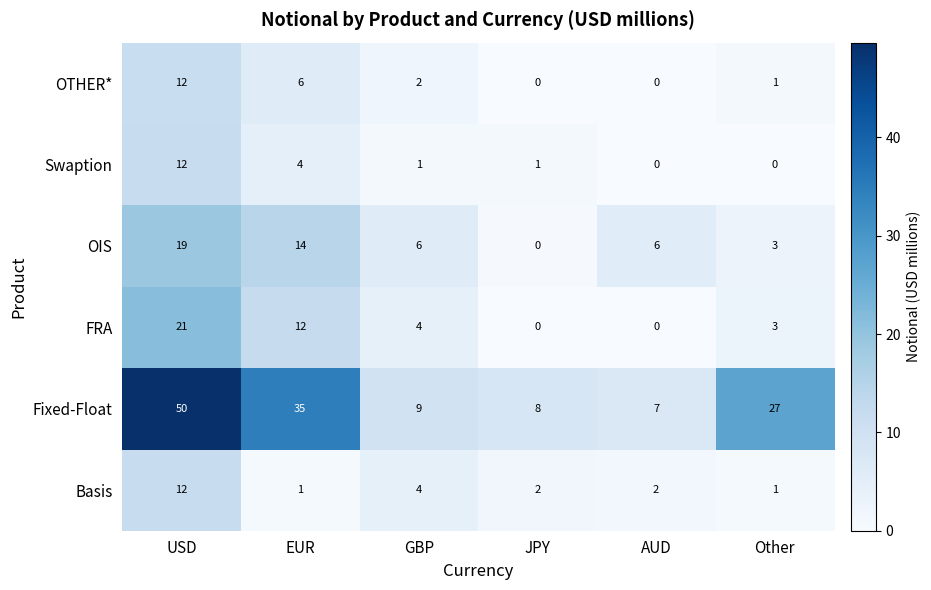

At EUR, list the series in order from largest to smallest.

Fixed-Float, OIS, FRA, OTHER*, Swaption, Basis